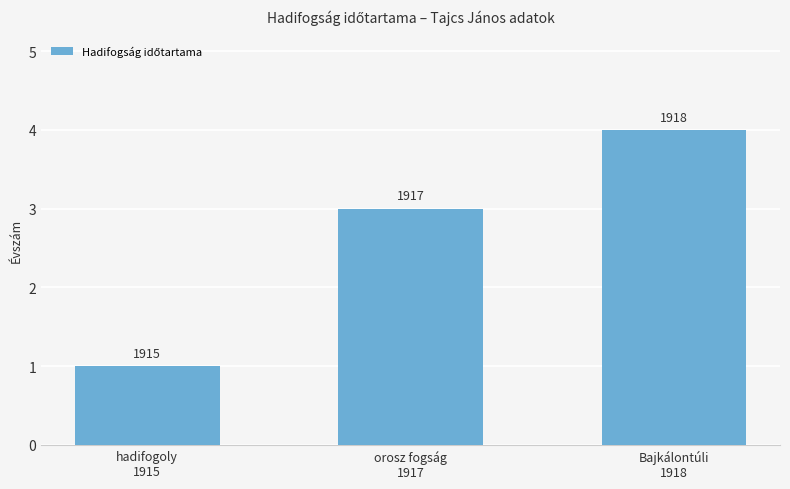

How many bars are there in total?

3